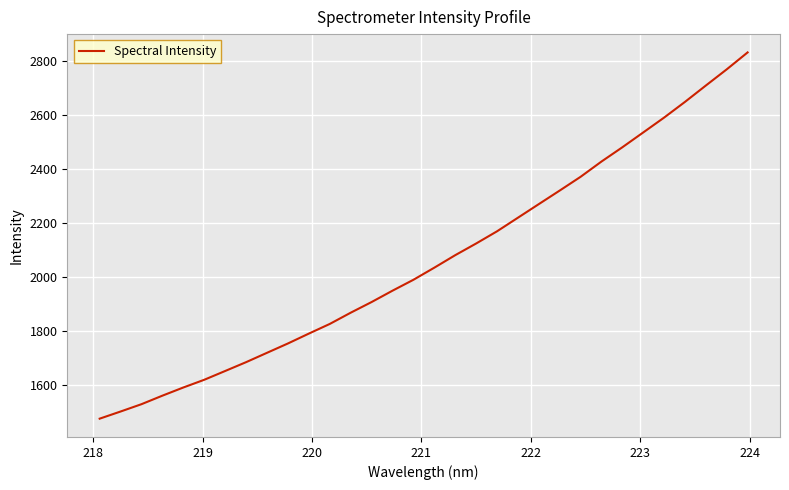

Reading left to right, what are all the values shown in this chart?

1474.6	1501.1	1528.3	1559.9	1590.2	1618.8	1651.4	1684.1	1718.8	1753.4	1790.0	1825.7	1867.4	1906.9	1949.0	1989.4	2034.3	2080.6	2123.9	2169.1	2219.5	2269.9	2320.1	2371.1	2427.7	2480.6	2535.5	2590.7	2648.9	2709.5	2769.5	2832.3